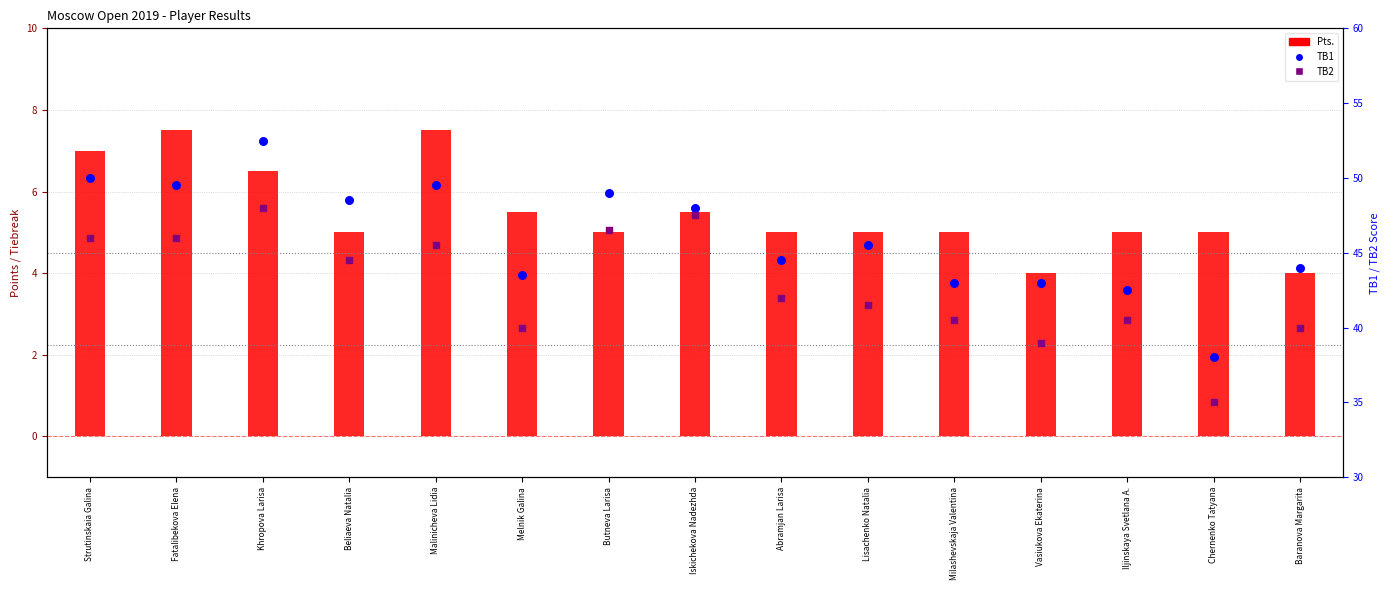

Which series contains the lowest Y value?

Pts.